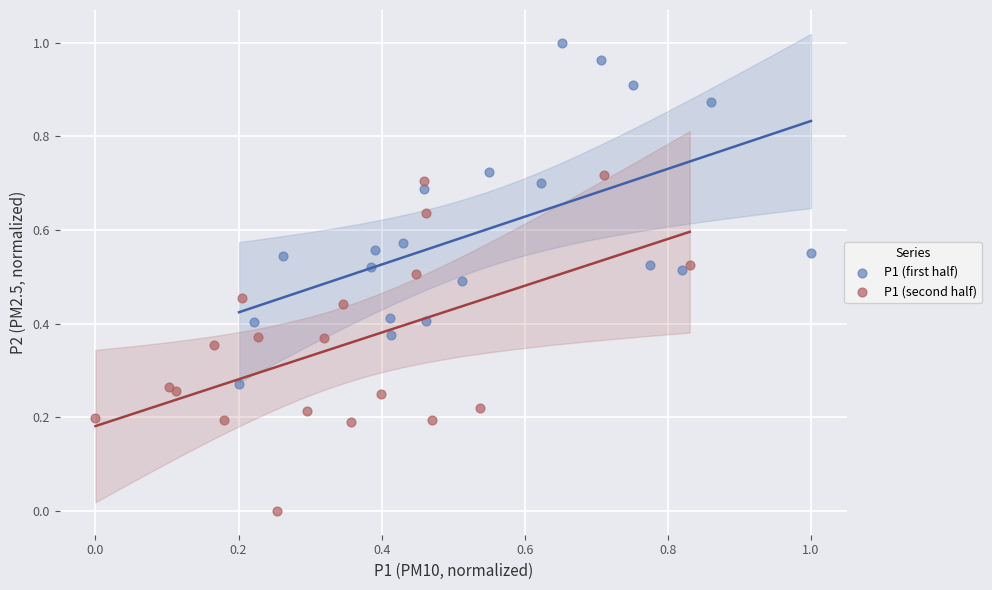

Which series has the widest spread of Y values?

P1 (first half)